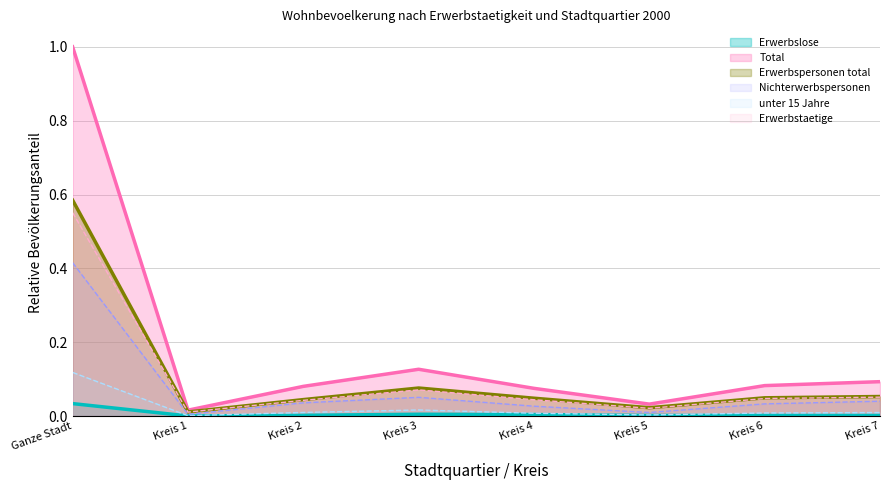

Reading right to left, extract all data points from this chart.

Erwerbslose: 0.0	0.0	0.0	0.0	0.0	0.0	0.0	0.0
Total: 0.1	0.1	0.0	0.1	0.1	0.1	0.0	1.0
Erwerbspersonen total: 0.1	0.0	0.0	0.0	0.1	0.0	0.0	0.6
Nichterwerbspersonen: 0.0	0.0	0.0	0.0	0.1	0.0	0.0	0.4
unter 15 Jahre: 0.0	0.0	0.0	0.0	0.0	0.0	0.0	0.1
Erwerbstaetige: 0.1	0.0	0.0	0.0	0.1	0.0	0.0	0.6